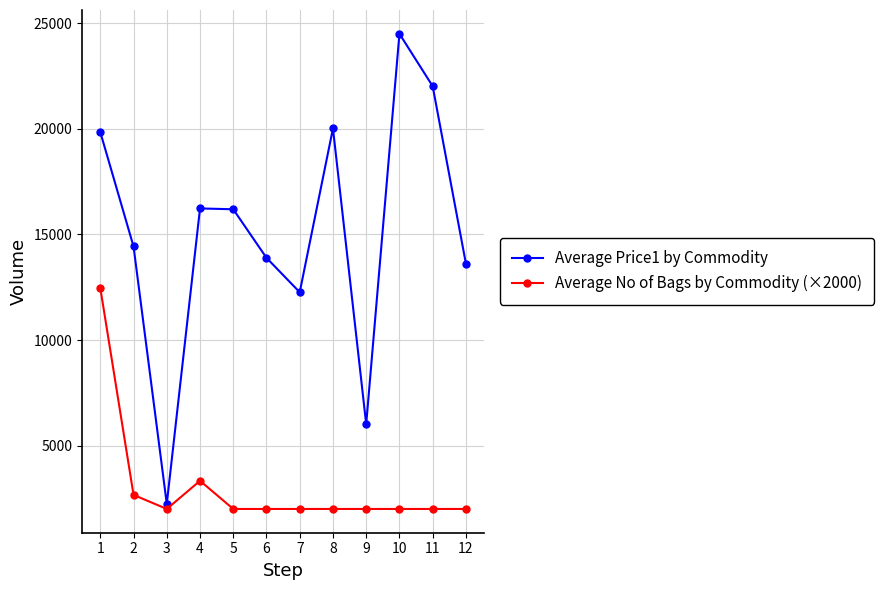

At which category is the sum across all series the highest?

1